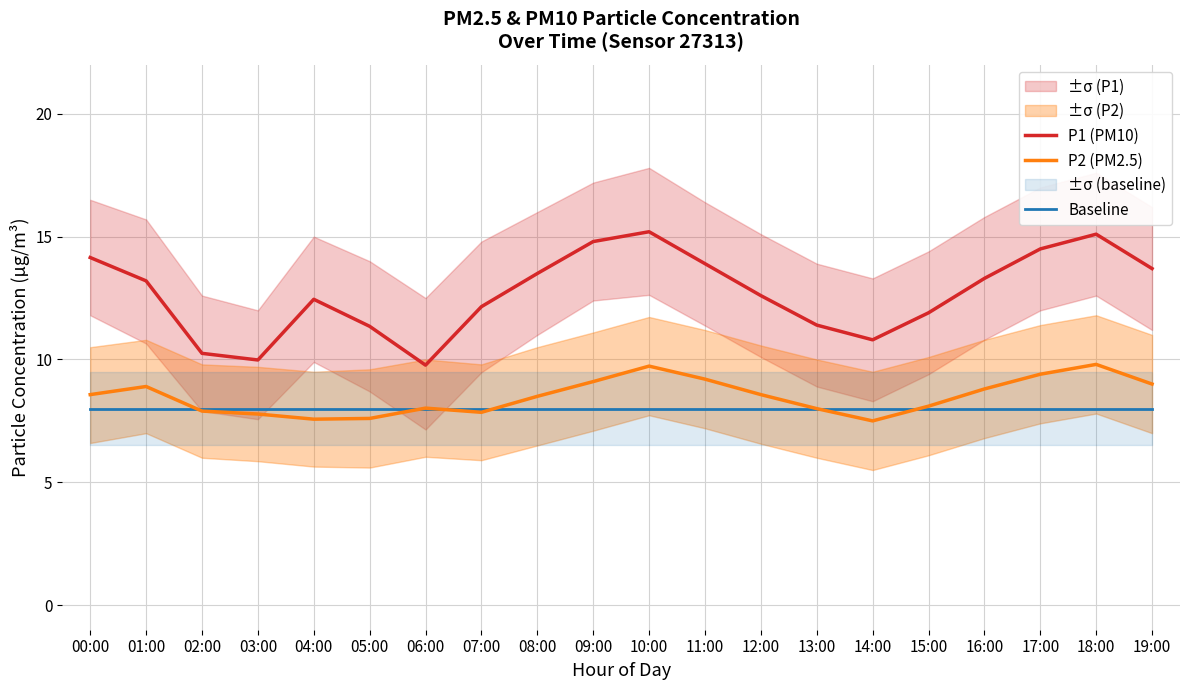

True or false: P1 (PM10) and Baseline cross at least once.

False